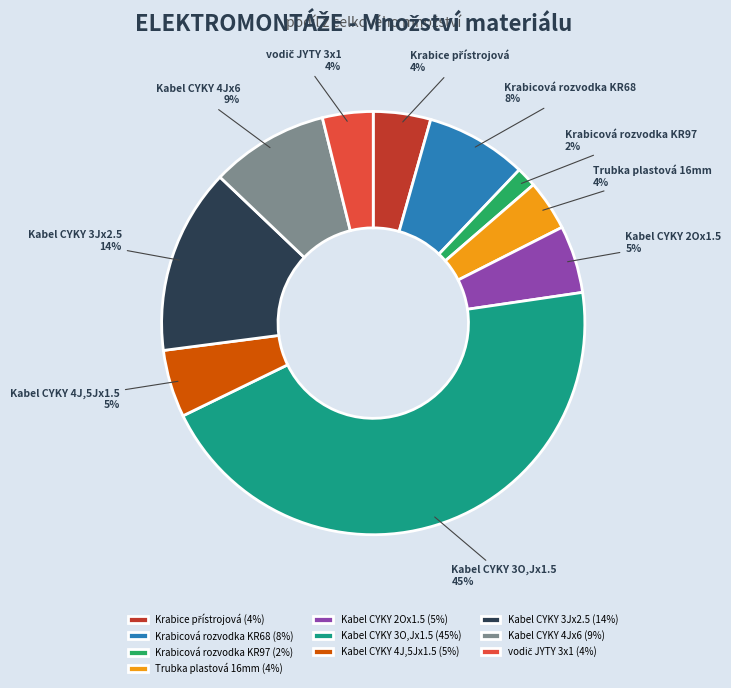

Which slice is the largest?

Kabel CYKY 3O,Jx1.5